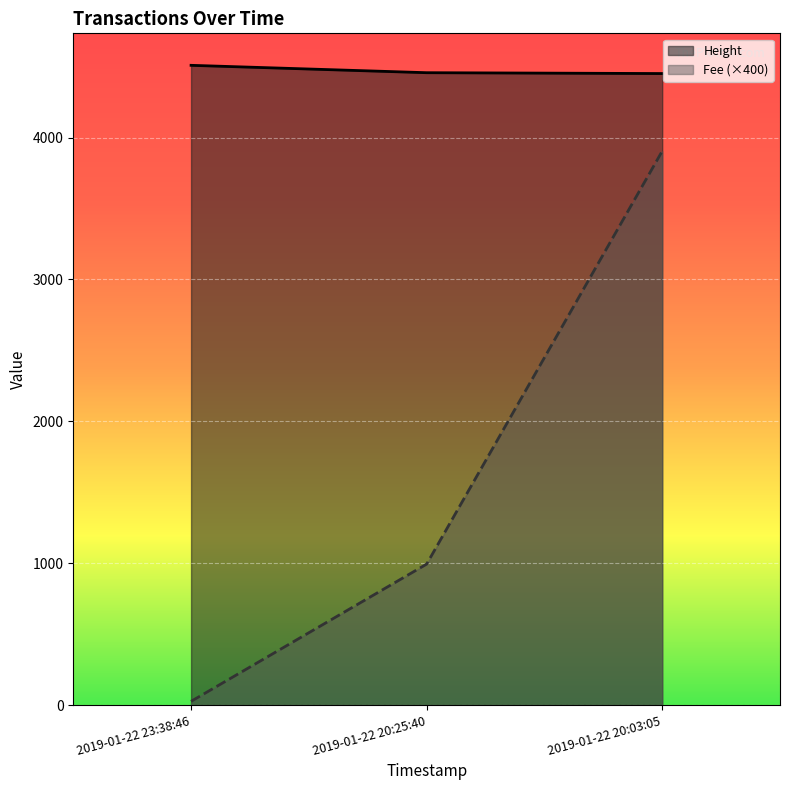

What is the total value across all series at 2019-01-22 23:38:46?

4535.5